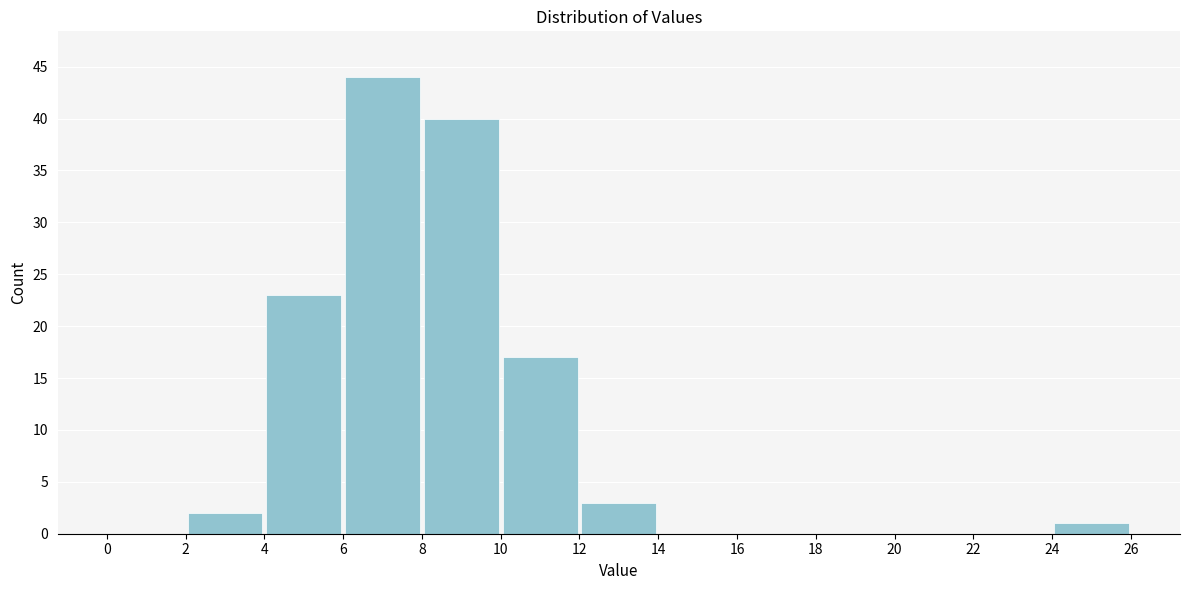

Reading left to right, transcribe this chart: for each bar, give the range it covers on the x-axis and its height. The values are not printed on the chart, so give them approximately, as read against the axis.

0 to 2: 0
2 to 4: 2
4 to 6: 23
6 to 8: 44
8 to 10: 40
10 to 12: 17
12 to 14: 3
14 to 16: 0
16 to 18: 0
18 to 20: 0
20 to 22: 0
22 to 24: 0
24 to 26: 1